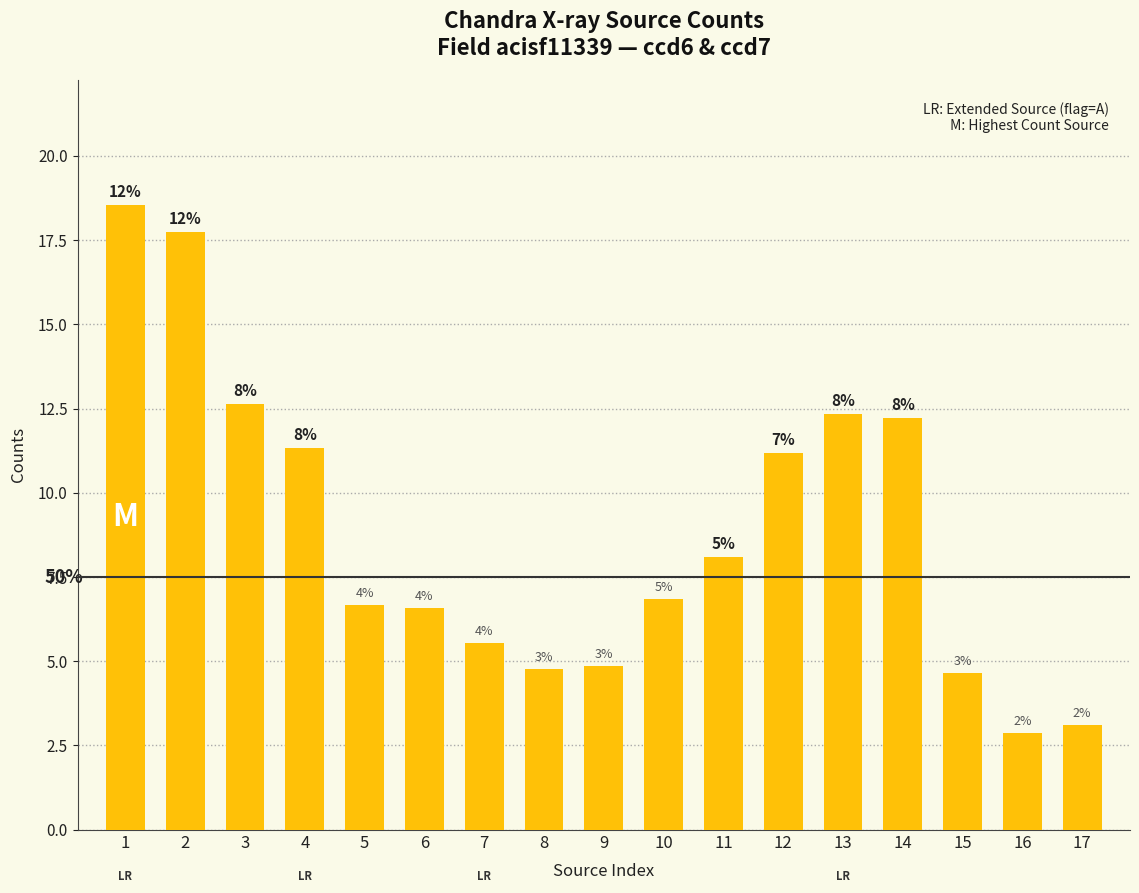

Reading right to left, what are all the values shown in this chart?

3.1	2.9	4.7	12.2	12.3	11.2	8.1	6.8	4.9	4.8	5.5	6.6	6.7	11.3	12.6	17.7	18.6